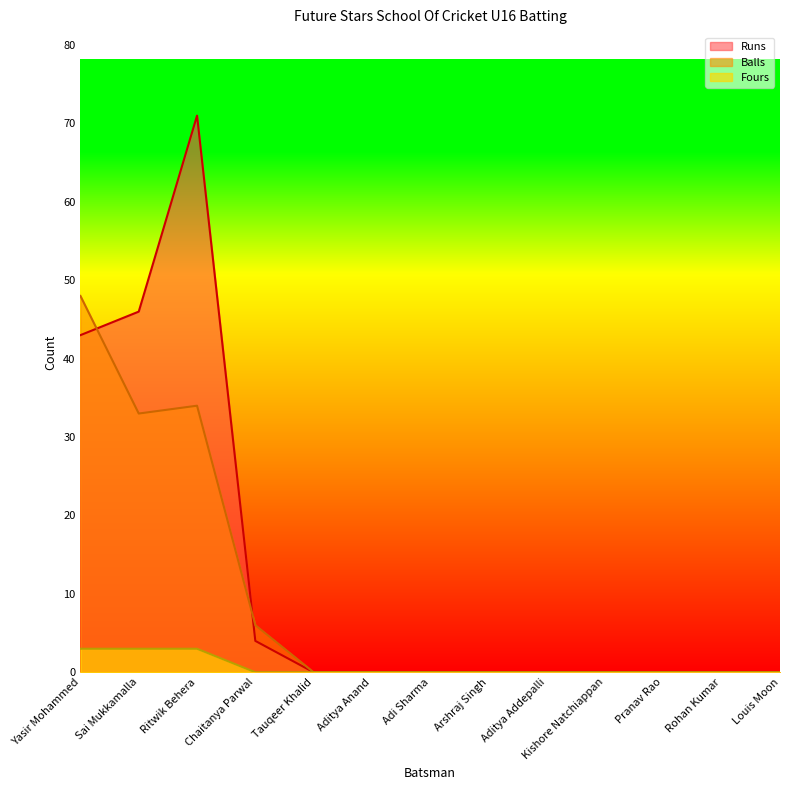

What is the sum of all Balls values?

121